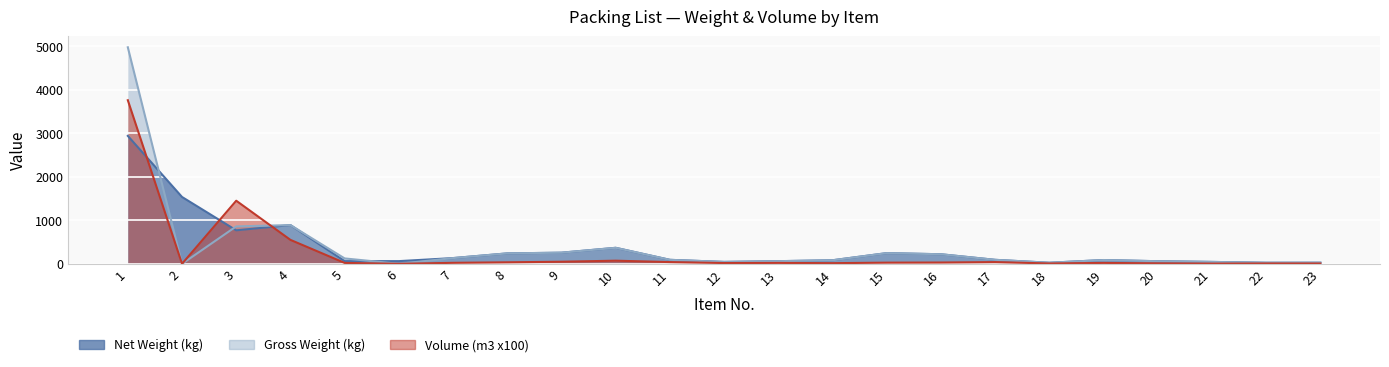

Where do Gross Weight (kg) and Net Weight (kg) first cross each other?

1 and 2